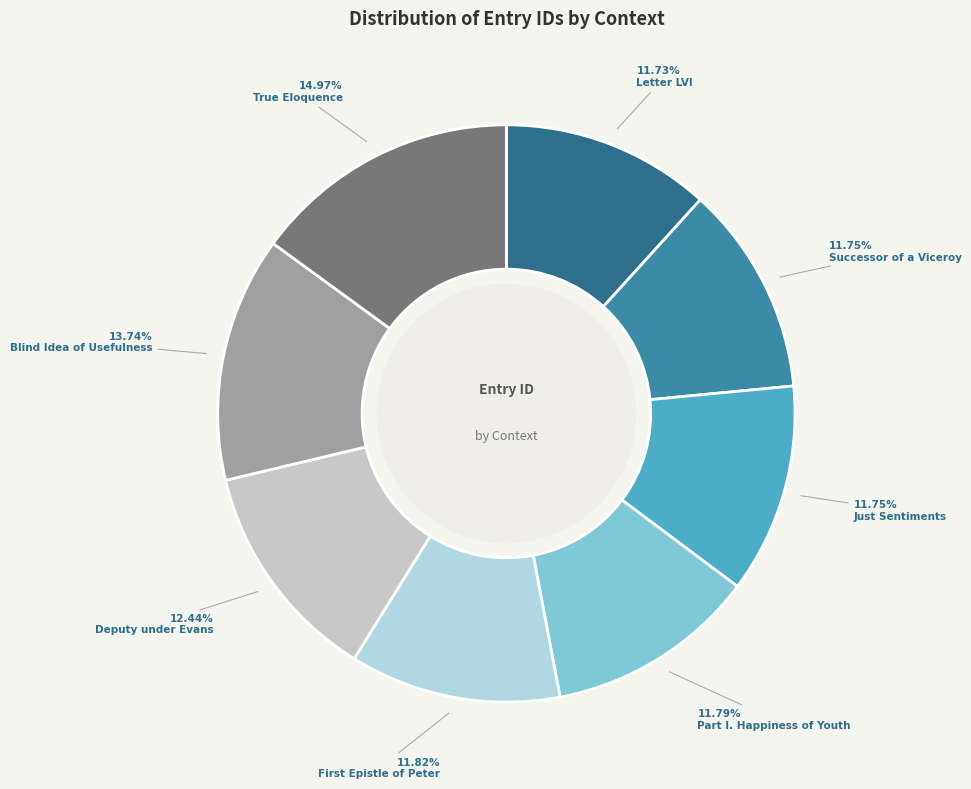

Count the number of slices in the pie.

8